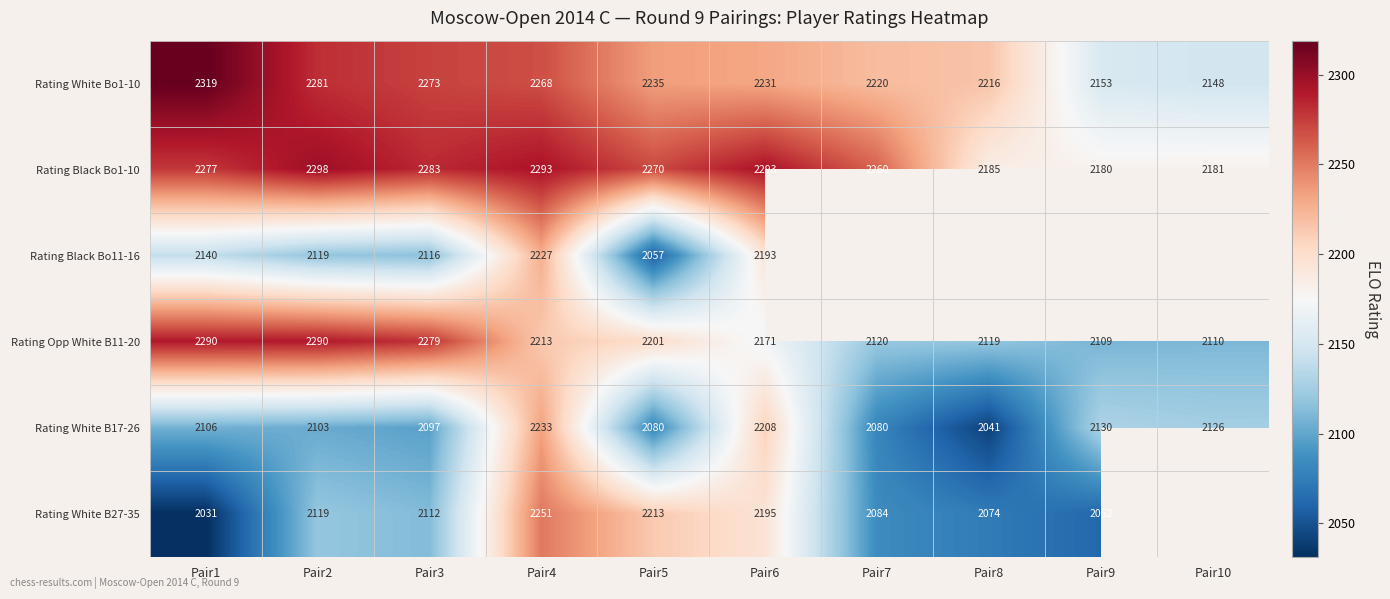

What is the sum of the Rating Opp White B11-20 values at Pair2 and Pair1?

4580